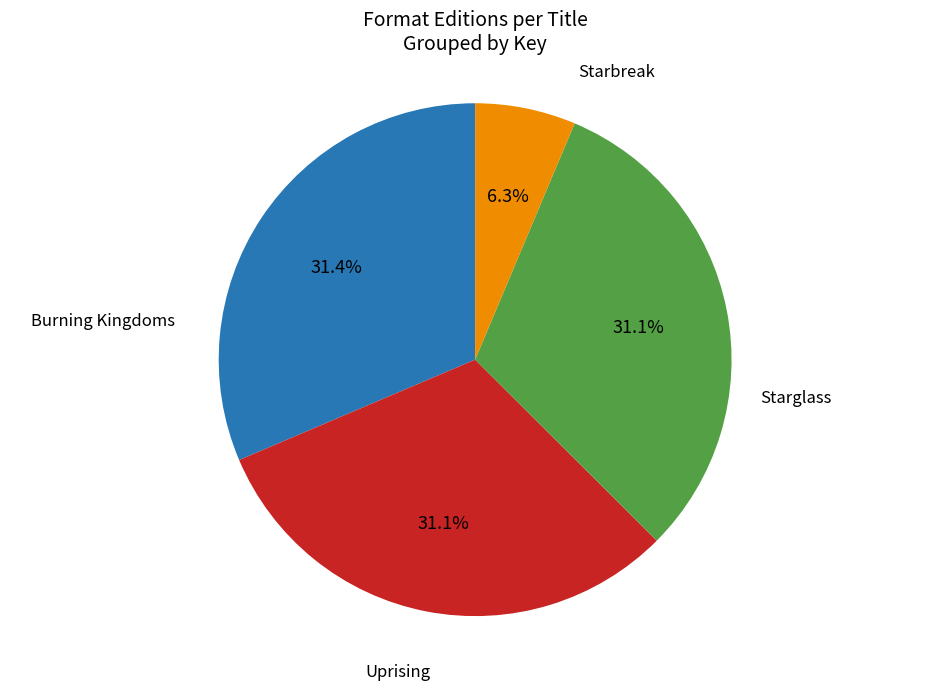

Does any single category account for the majority?

No